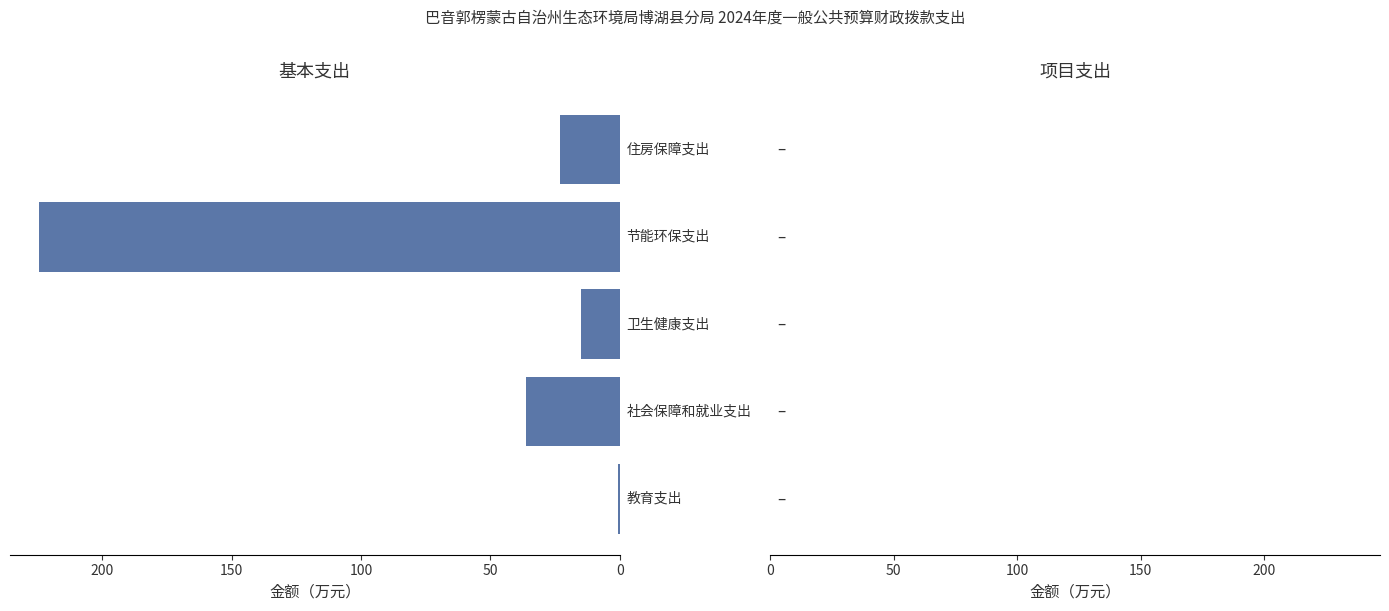

How many data points are above 23?

3